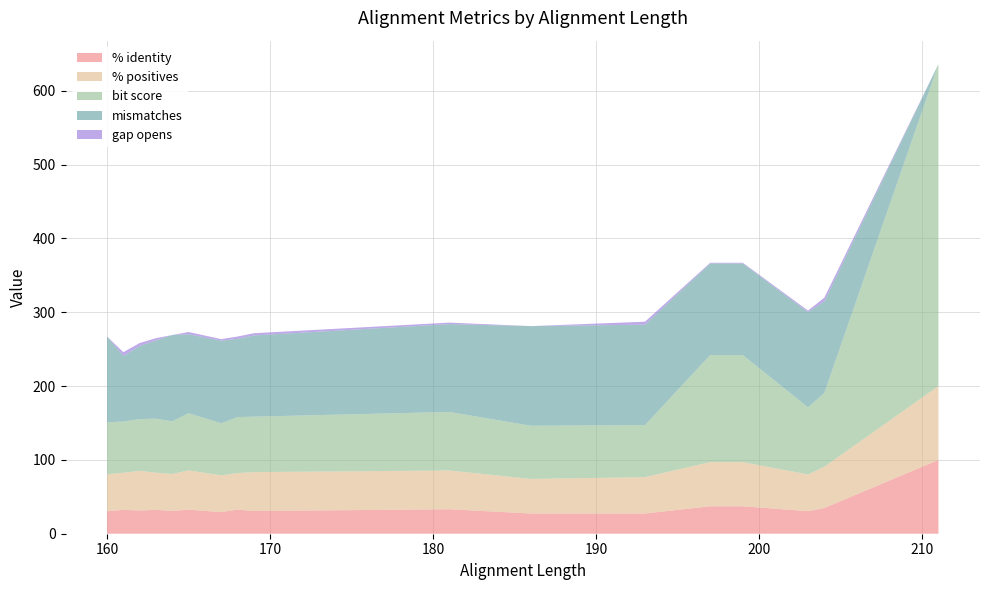

Reading left to right, transcribe all the data shown in this chart.

% identity: 160=30.5	161=32.3	162=31.5	163=32.3	164=31.0	165=32.5	167=29.3	168=32.7	169=30.8	181=33.1	186=27.4	193=27.4	197=37.2	199=37.2	203=30.5	204=34.8	211=100.0
% positives: 160=50.0	161=50.3	162=53.7	163=50.3	164=50.0	165=53.2	167=49.7	168=49.4	169=52.7	181=52.5	186=46.8	193=49.2	197=59.8	199=59.8	203=49.8	204=55.9	211=100.0
bit score: 160=70.5	161=69.3	162=70.1	163=73.2	164=71.2	165=77.4	167=70.5	168=75.9	169=75.1	181=79.3	186=72.0	193=70.5	197=145.0	199=145.0	203=90.9	204=100.0	211=436.0
mismatches: 160=116.0	161=89.0	162=99.0	163=106.0	164=117.0	165=107.0	167=112.0	168=106.0	169=110.0	181=119.0	186=135.0	193=136.0	197=124.0	199=124.0	203=129.0	204=124.0	211=0.0
gap opens: 160=0.0	161=5.0	162=4.0	163=3.0	164=0.0	165=3.0	167=2.0	168=3.0	169=3.0	181=2.0	186=0.0	193=4.0	197=1.0	199=1.0	203=2.0	204=5.0	211=0.0